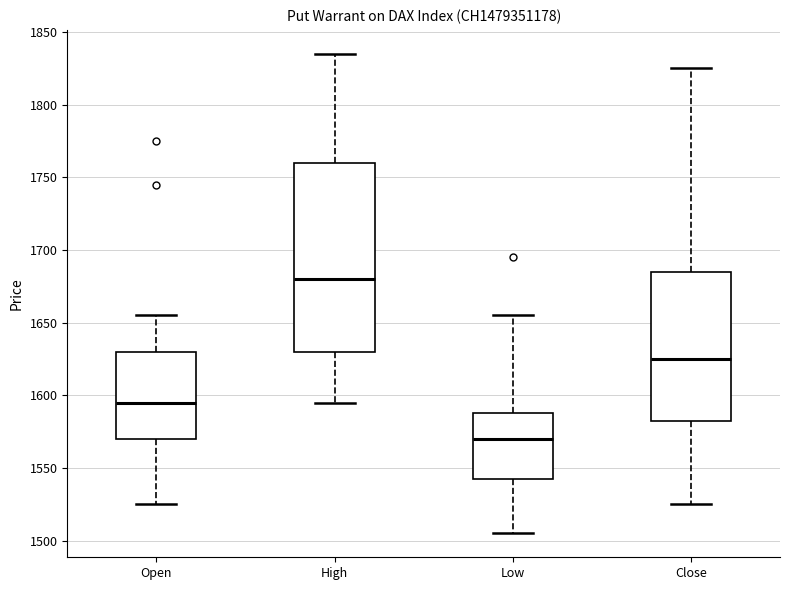

Reading left to right, read every box against the y-axis: the position of its median line, the range the box covers, and the ends of its whiskers. The values are not printed on the chart, so give them approximately, as read against the axis.

Open: median 1595, box 1570 to 1630, whiskers 1525 to 1655
High: median 1680, box 1630 to 1760, whiskers 1595 to 1835
Low: median 1570, box 1545 to 1590, whiskers 1505 to 1655
Close: median 1625, box 1585 to 1685, whiskers 1525 to 1825